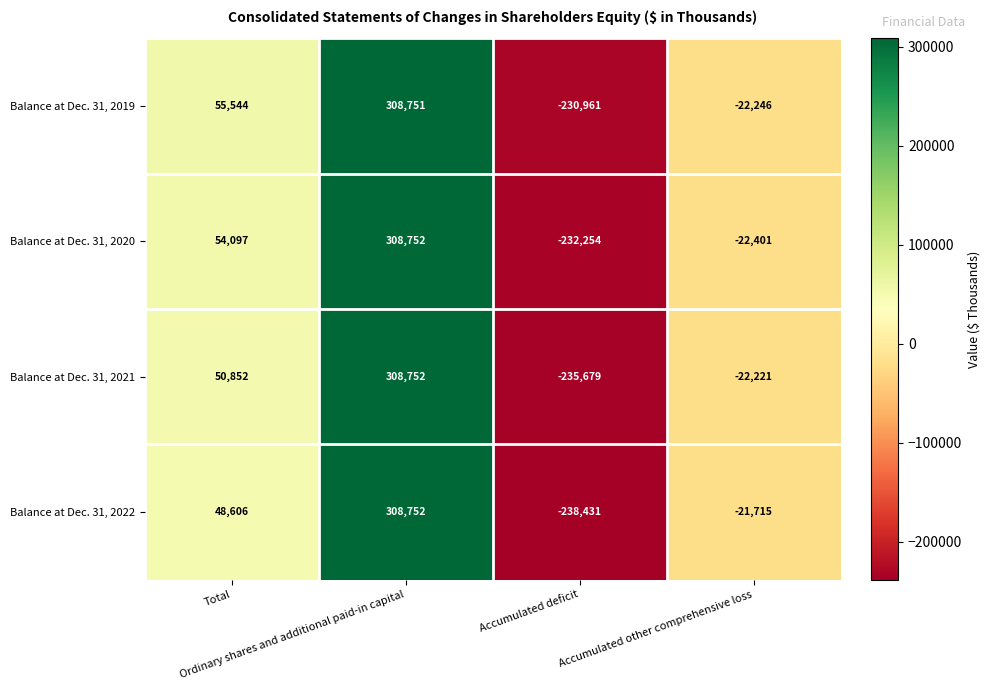

Which category has the highest value across all series?

Ordinary shares and additional paid-in capital